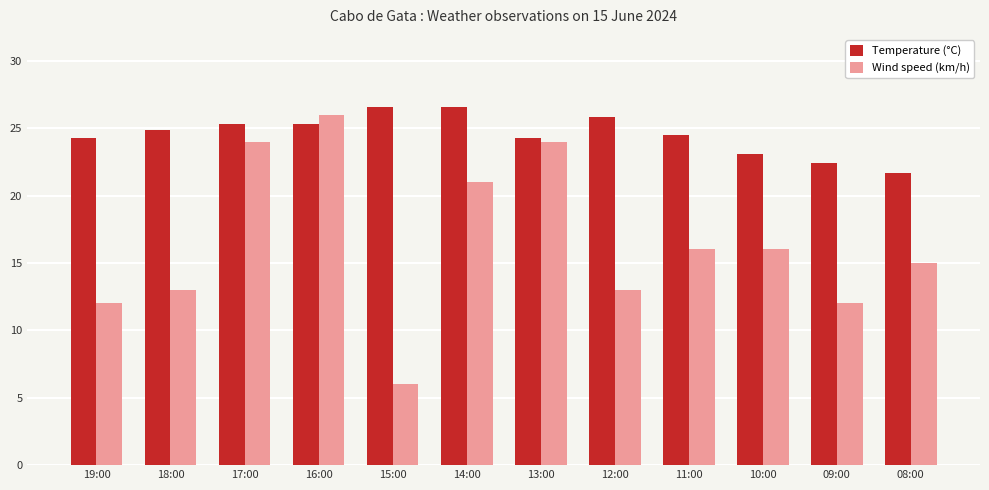

Reading left to right, what are all the values shown in this chart?

Temperature (°C): 24.3	24.9	25.3	25.3	26.6	26.6	24.3	25.8	24.5	23.1	22.4	21.7
Wind speed (km/h): 12.0	13.0	24.0	26.0	6.0	21.0	24.0	13.0	16.0	16.0	12.0	15.0